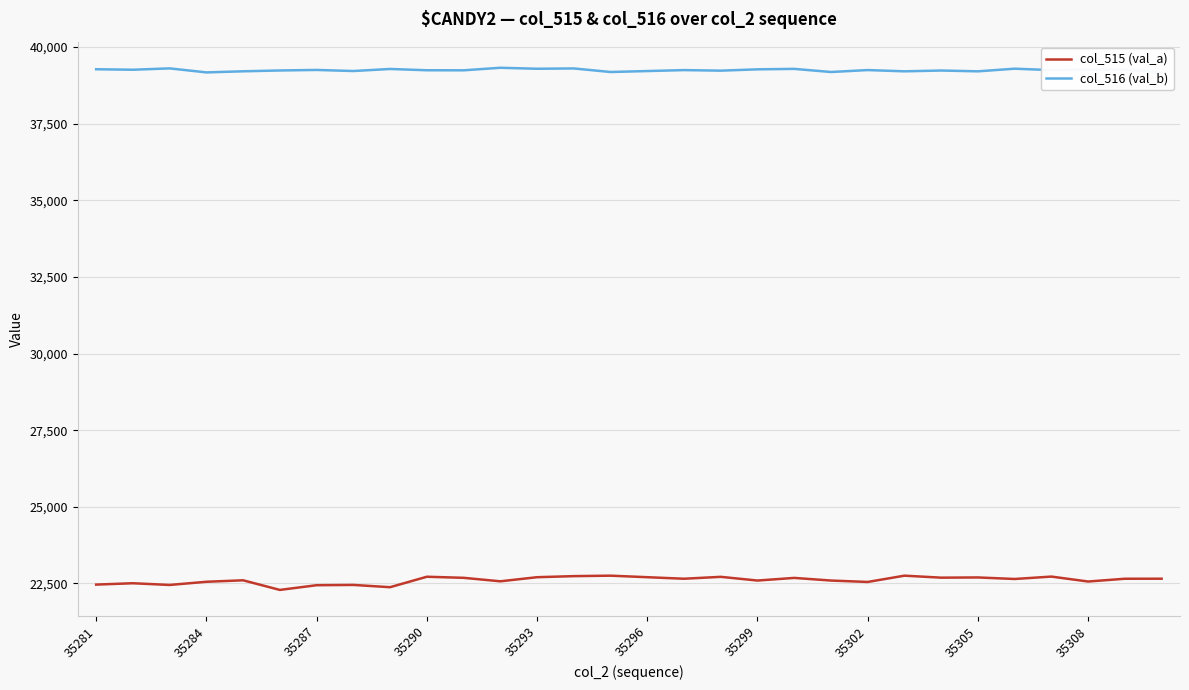

What are all the series names shown in the legend?

col_515 (val_a), col_516 (val_b)